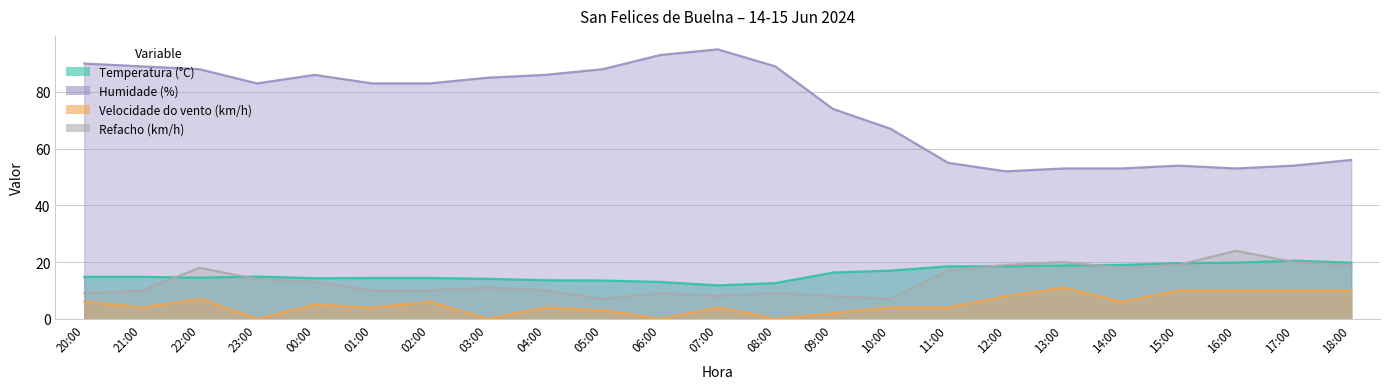

What is the greatest value displayed?

95.0